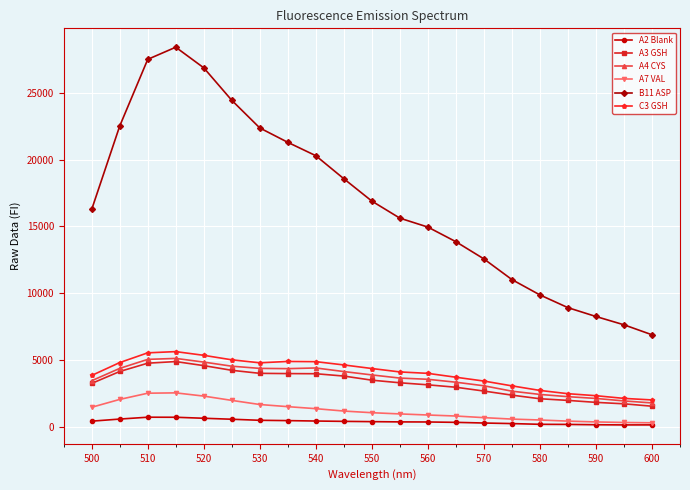

Which series has the largest total across all categories?

B11 ASP